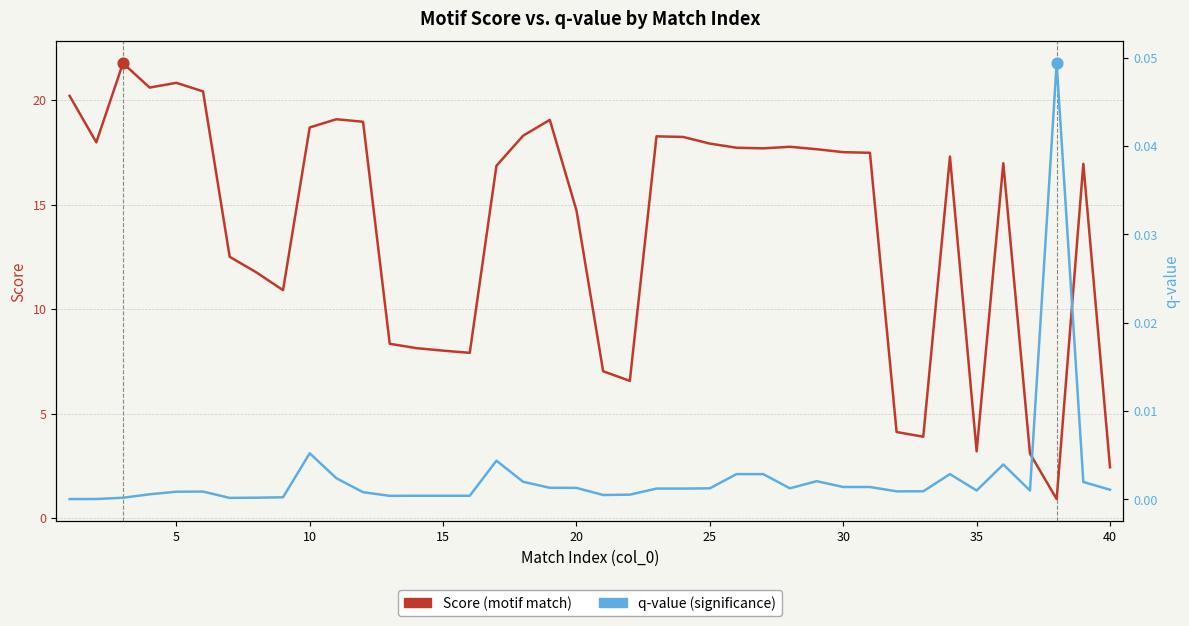

What are all the series names shown in the legend?

Score, q-value